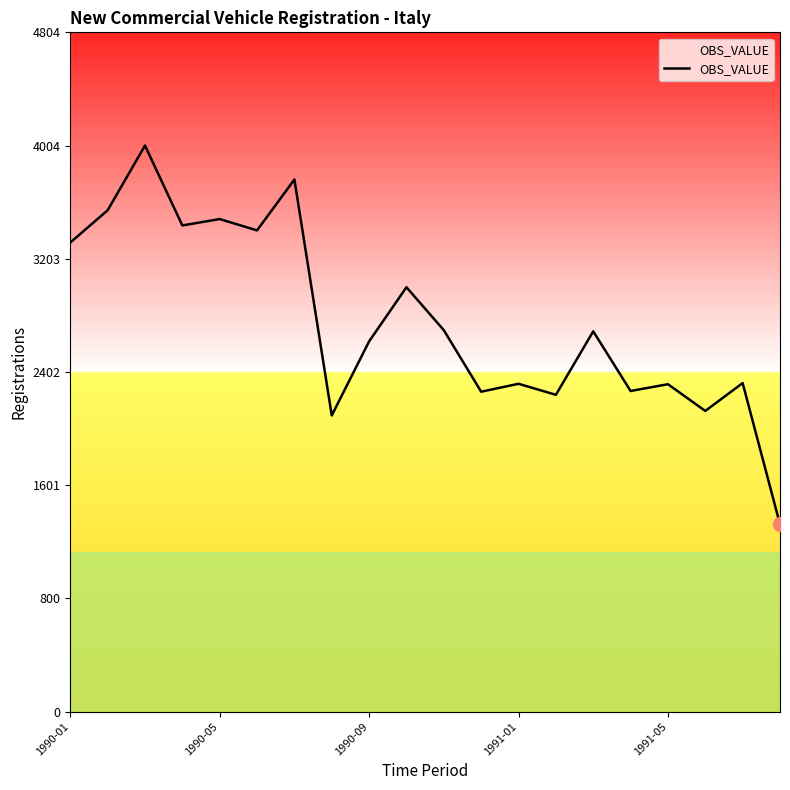

What is the difference between the maximum and minimum values?

2679